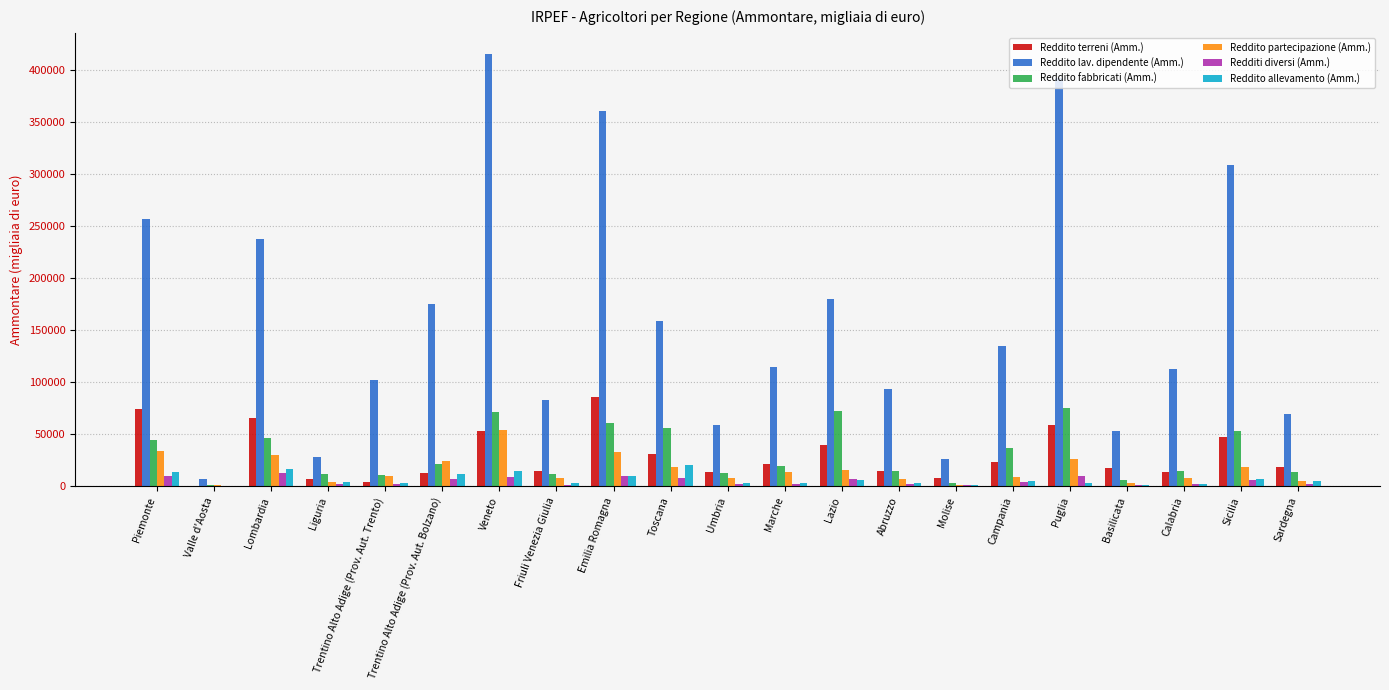

Which series has the largest total across all categories?

Reddito lav. dipendente (Amm.)